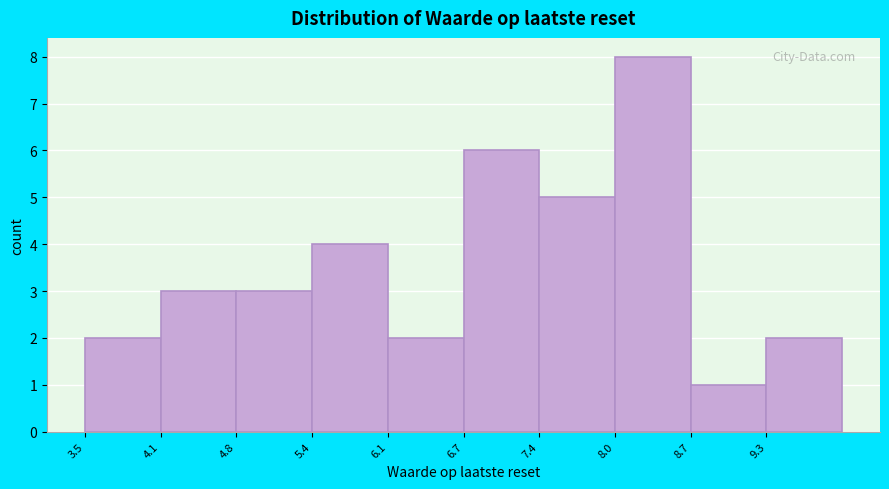

Reading left to right, list every bar in this chart as the range it spans on the x-axis followed by its height. Neither the bar edges nor the heights are printed on the chart, so give them approximately, as read against the axes.

3.5 to 4.1: 2
4.1 to 4.8: 3
4.8 to 5.4: 3
5.4 to 6.1: 4
6.1 to 6.7: 2
6.7 to 7.4: 6
7.4 to 8.0: 5
8.0 to 8.7: 8
8.7 to 9.3: 1
9.3 to 10.0: 2